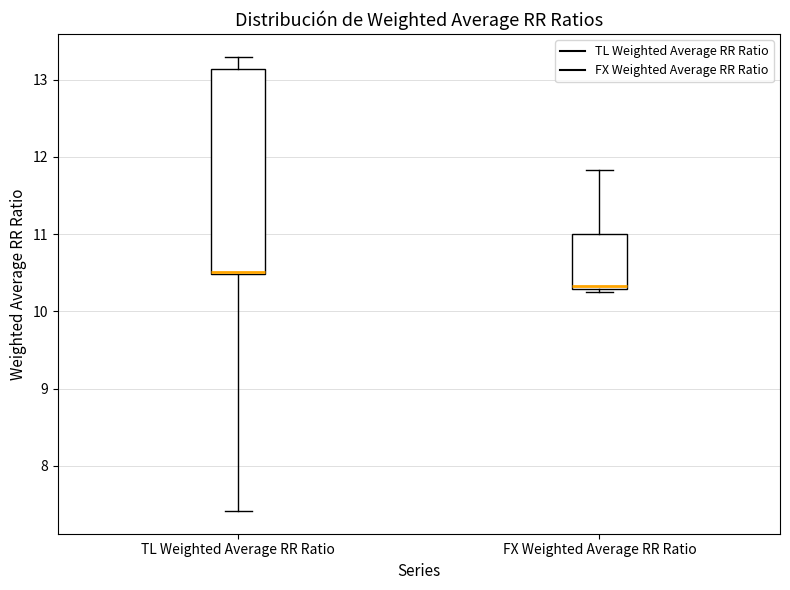

Reading left to right, read every box against the y-axis: the position of its median line, the range the box covers, and the ends of its whiskers. The values are not printed on the chart, so give them approximately, as read against the axis.

TL Weighted Average RR Ratio: median 10.5, box 10.5 to 13.1, whiskers 7.4 to 13.3
FX Weighted Average RR Ratio: median 10.3 (just above the box's lower edge), box 10.3 to 11.0, whiskers 10.2 to 11.8